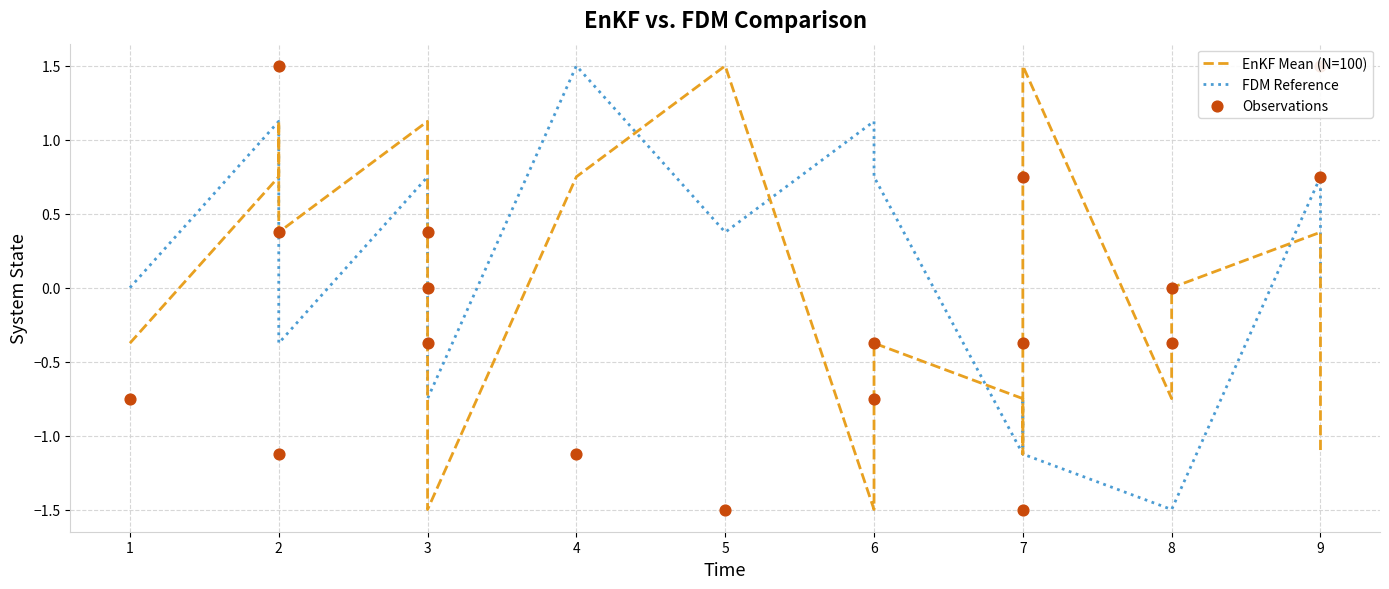

Which series reaches the maximum Y coordinate?

EnKF Mean (N=100)